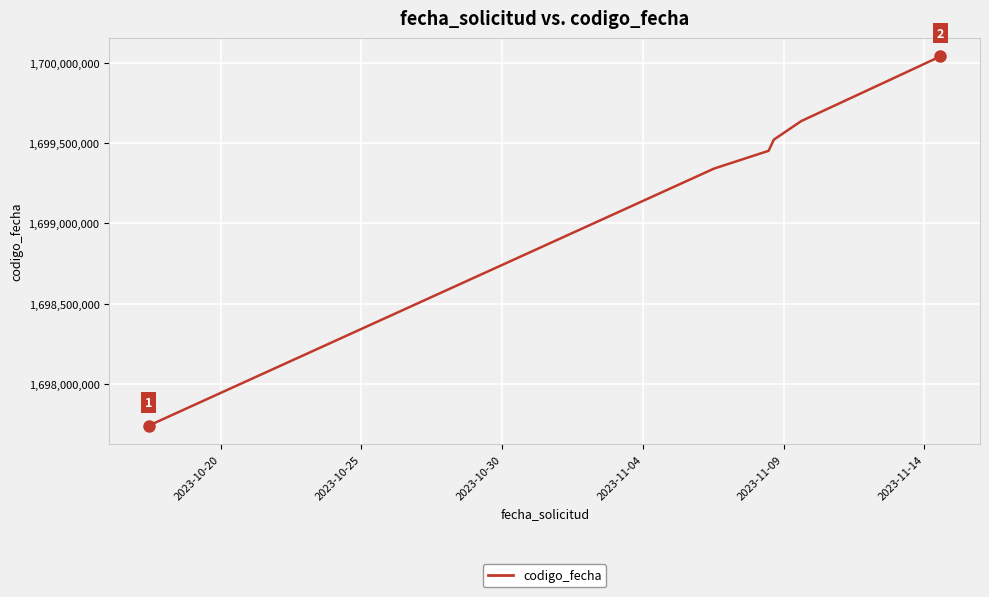

What is the greatest value displayed?

1700041779